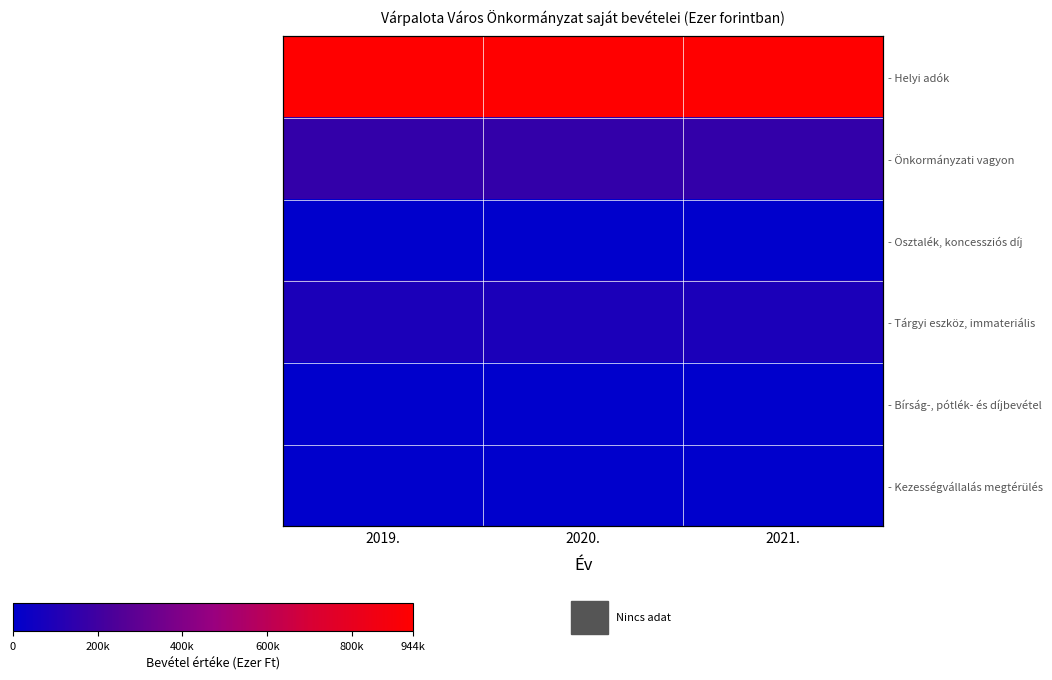

Between 2019. and 2021., which series saw the biggest shift?

- Helyi adók